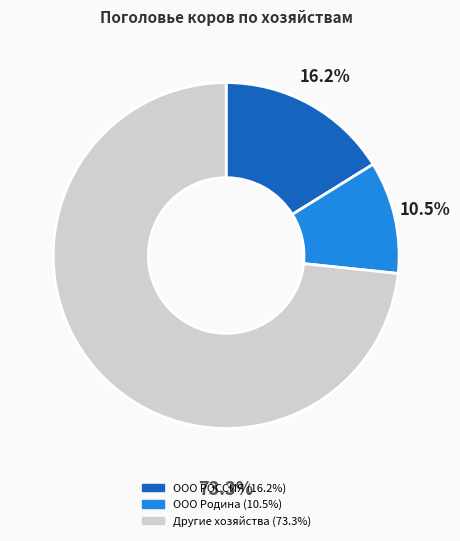

Does any single category account for the majority?

Yes